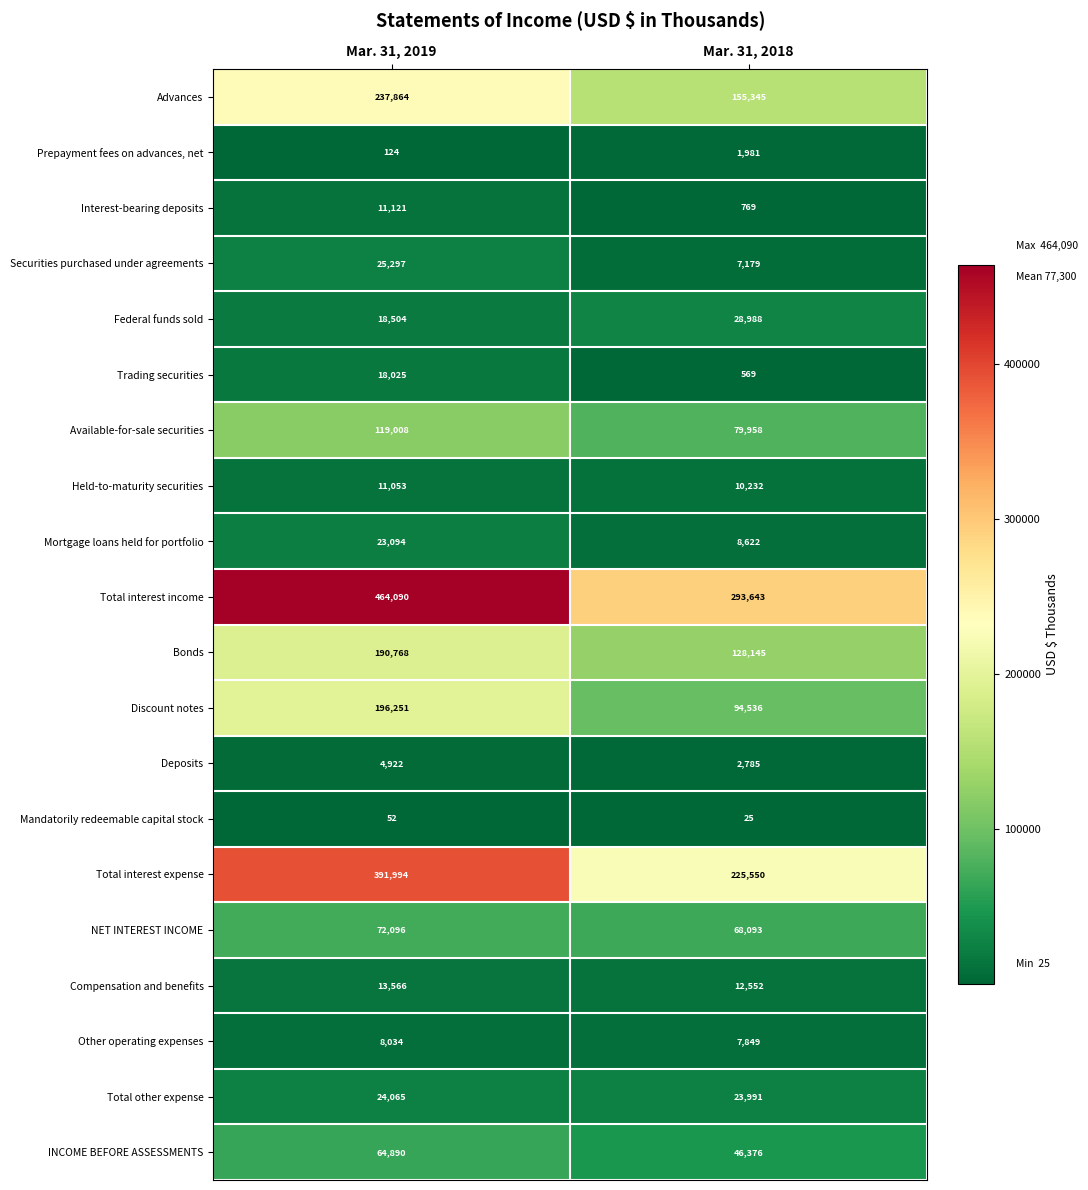

List the series in order of their peak value, lowest first.

Mandatorily redeemable capital stock, Prepayment fees on advances, net, Deposits, Other operating expenses, Held-to-maturity securities, Interest-bearing deposits, Compensation and benefits, Trading securities, Mortgage loans held for portfolio, Total other expense, Securities purchased under agreements, Federal funds sold, INCOME BEFORE ASSESSMENTS, NET INTEREST INCOME, Available-for-sale securities, Bonds, Discount notes, Advances, Total interest expense, Total interest income